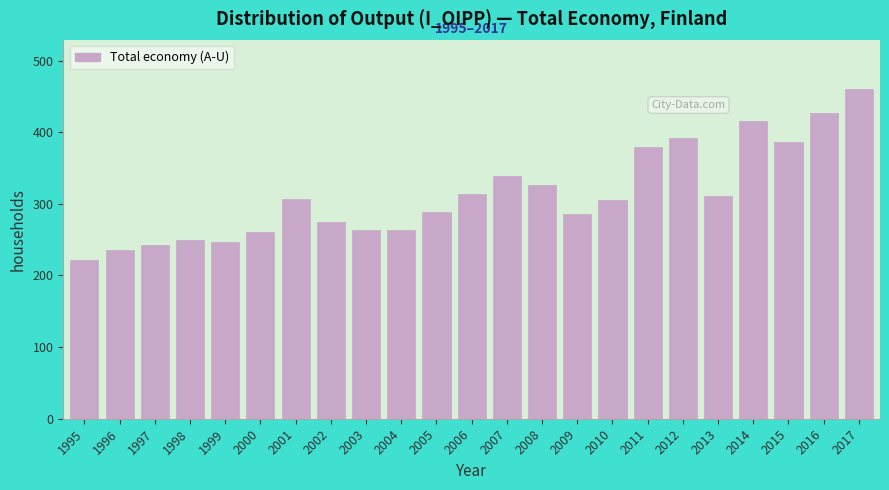

The chart shows a value of 242 at 1997. True or false?

True